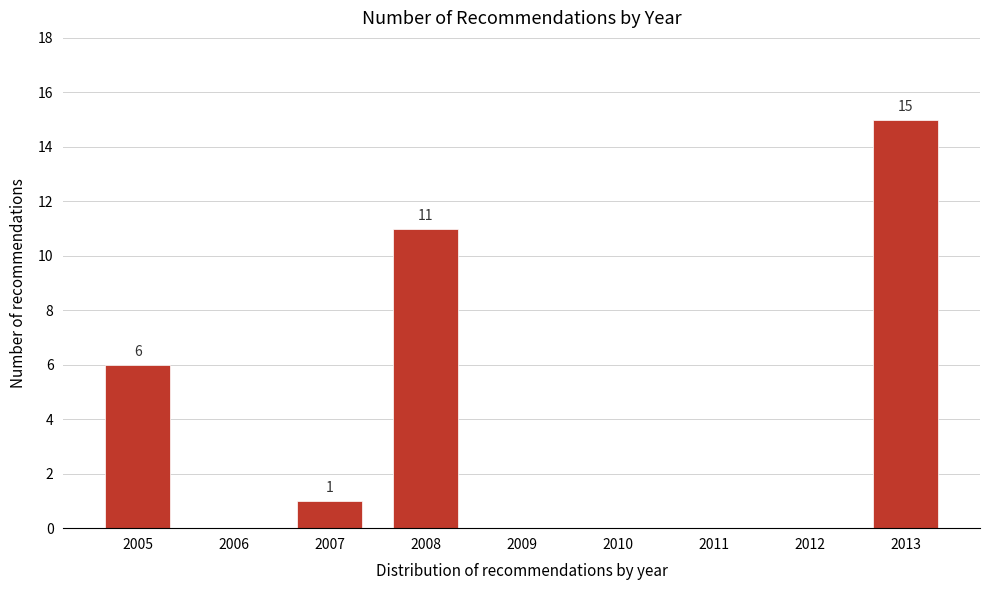

The value at 2008 is 11. True or false?

True